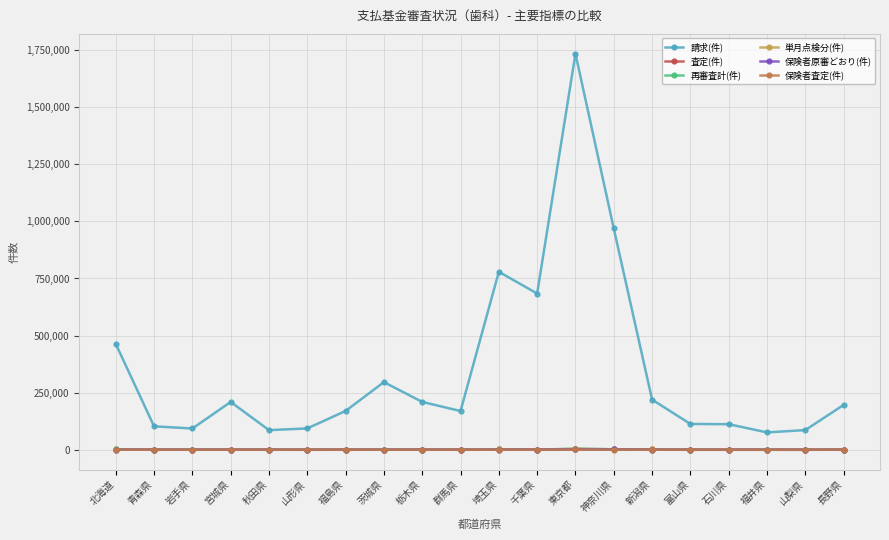

How many series are shown in this chart?

6